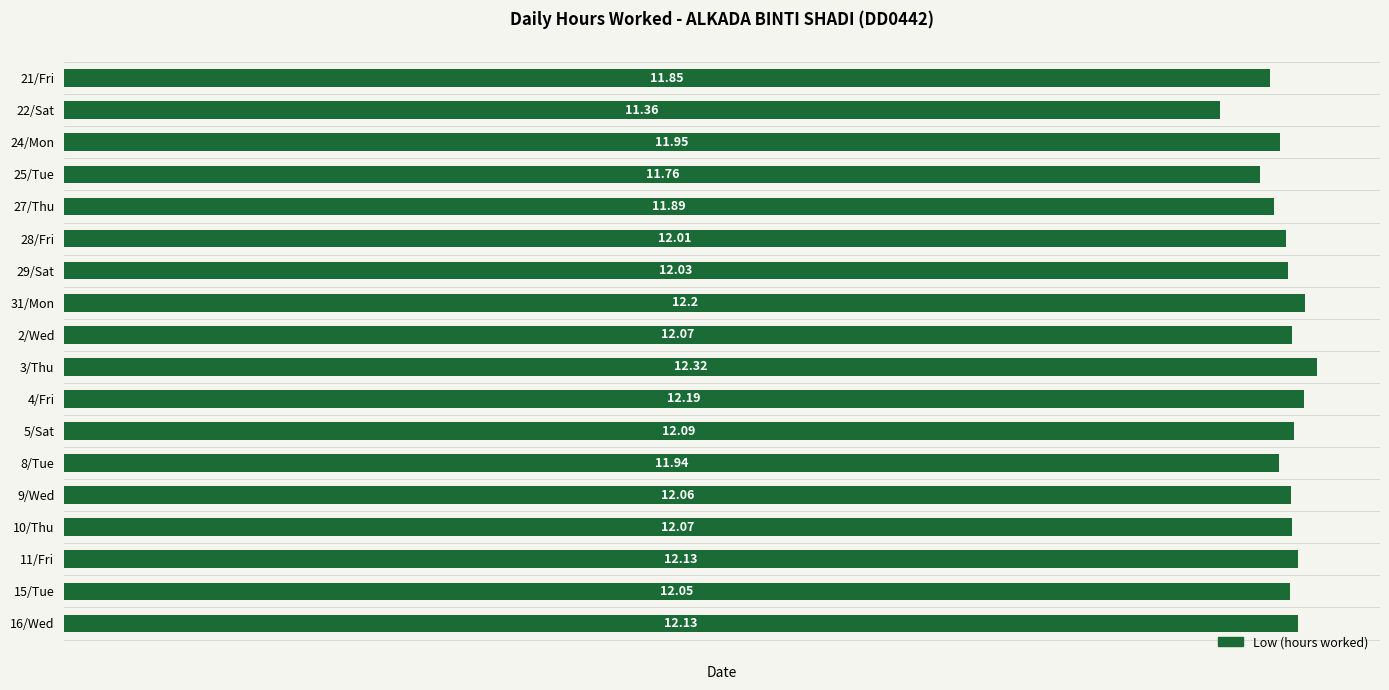

What is the sum of the values at 3/Thu and 24/Mon?

24.3